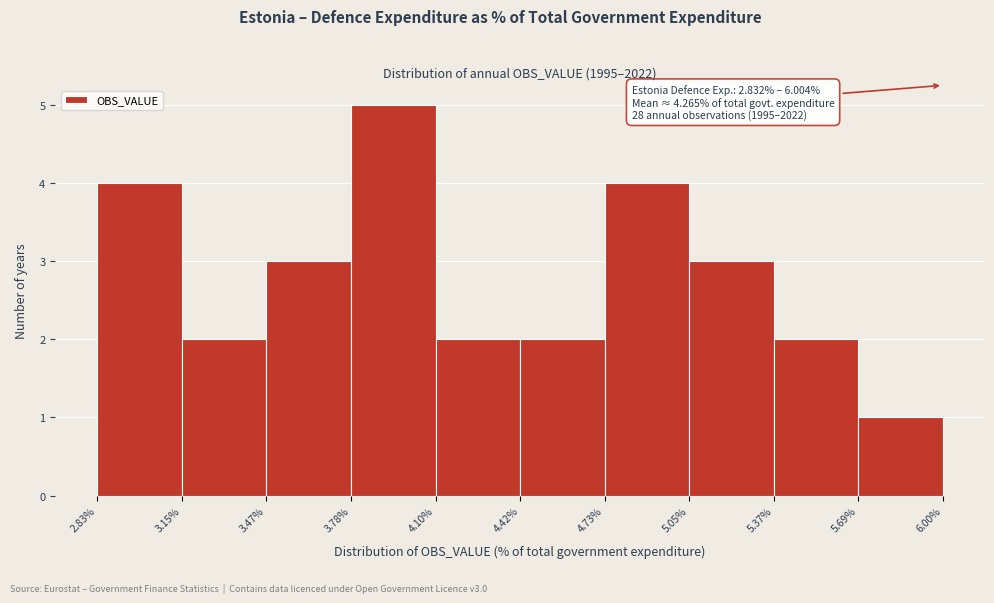

Over which range of the x-axis is the bar tallest?

3.78% to 4.10%